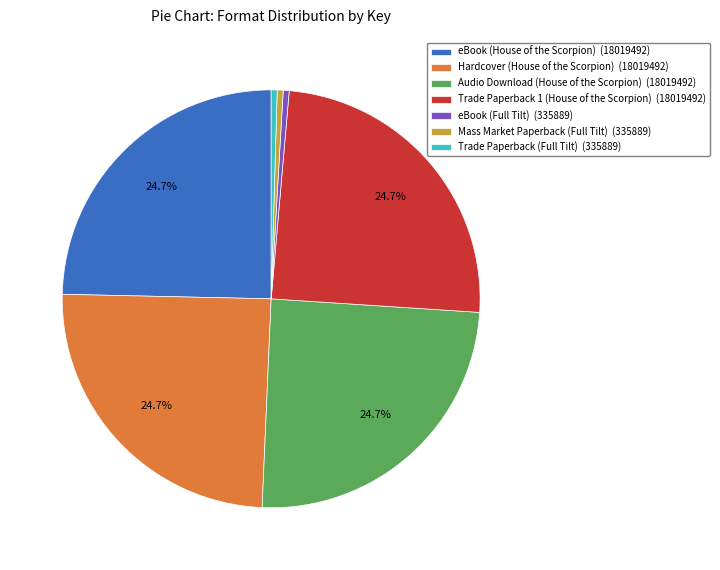

To the nearest percent, what percentage of the pie is eBook (House of the Scorpion)?

25%